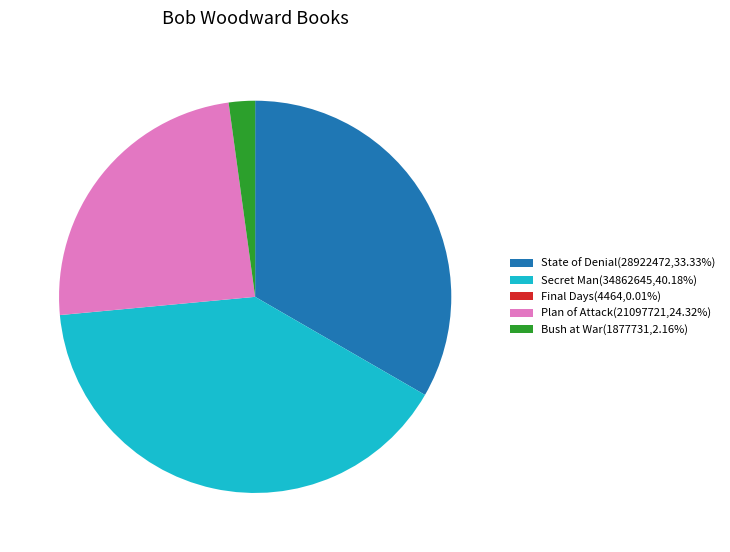

Which has a higher value, Secret Man or State of Denial?

Secret Man